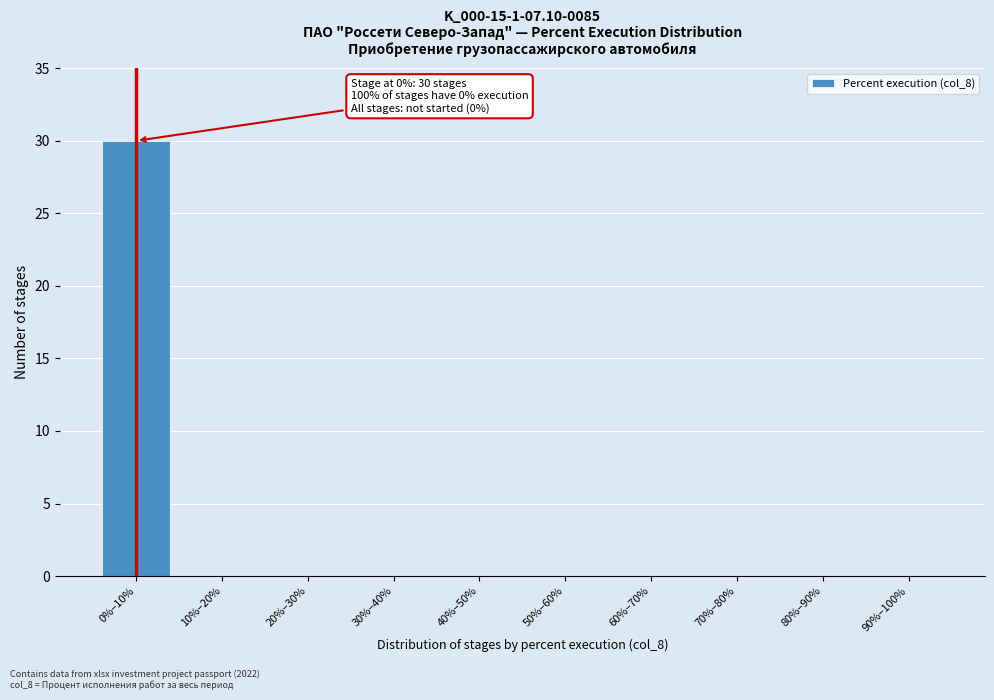

Reading left to right, extract all data points from this chart.

0%–10%=30	10%–20%=0	20%–30%=0	30%–40%=0	40%–50%=0	50%–60%=0	60%–70%=0	70%–80%=0	80%–90%=0	90%–100%=0